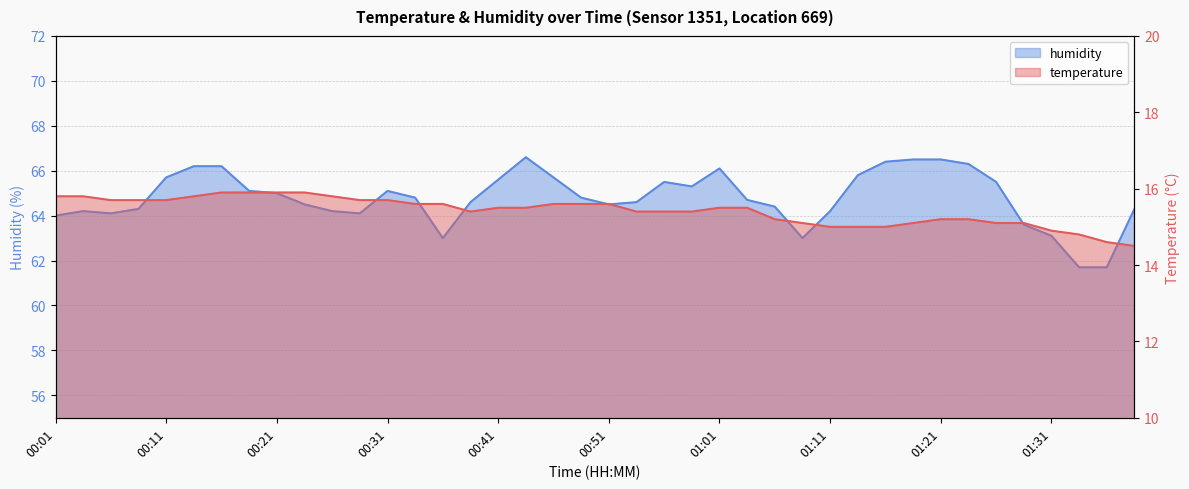

How many lines are shown in the chart?

2